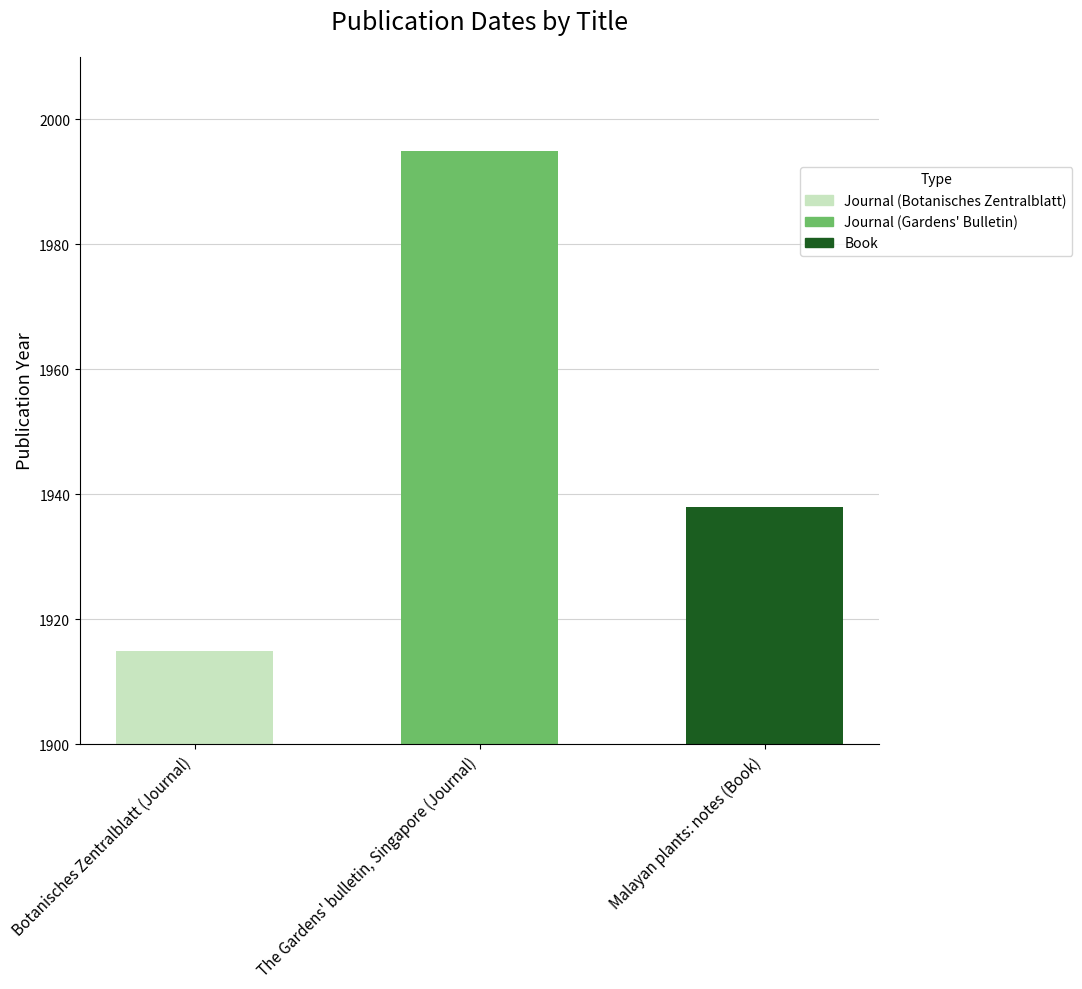

How many data points does each series have?

3